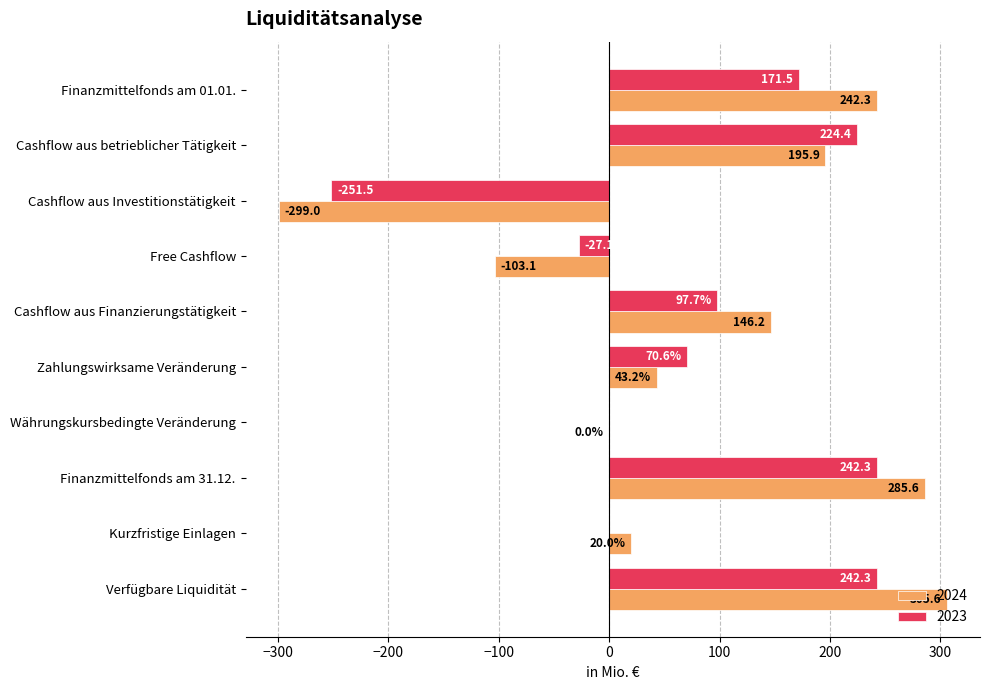

Read the 2024 value at Free Cashflow.

-103.1